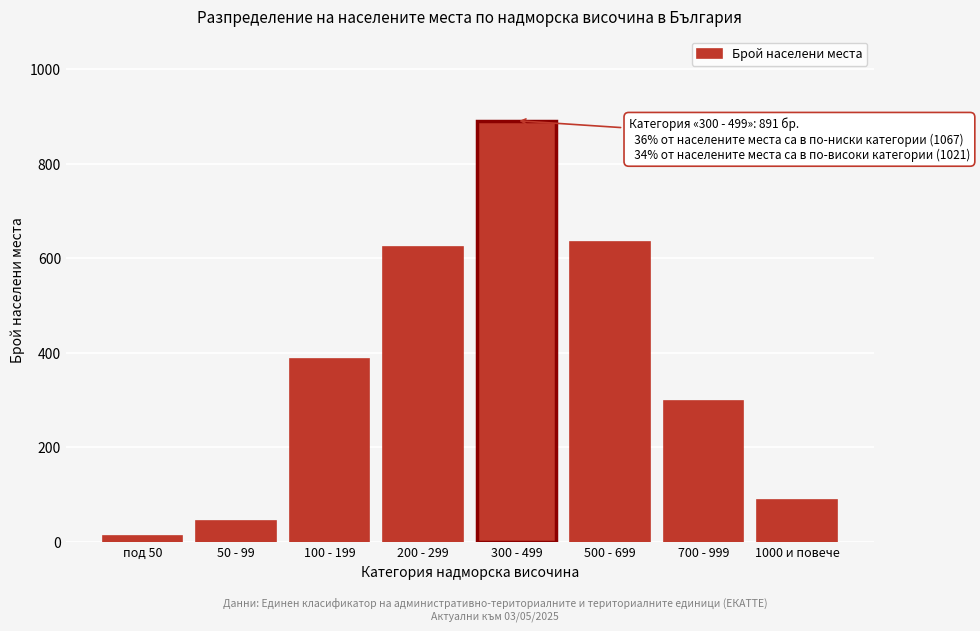

Reading left to right, what are all the values shown in this chart?

12	45	387	623	891	634	298	89